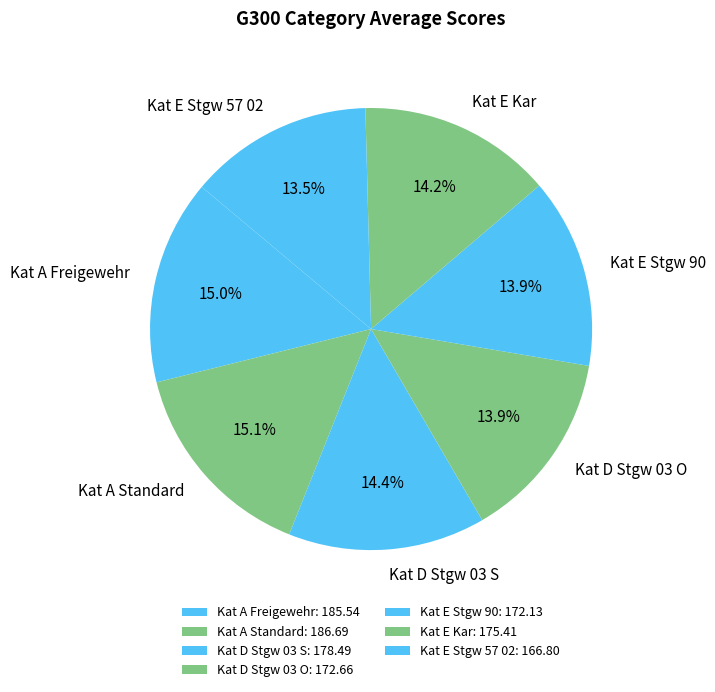

Is it true that Kat E Stgw 57 02 is 25% of the pie?

False